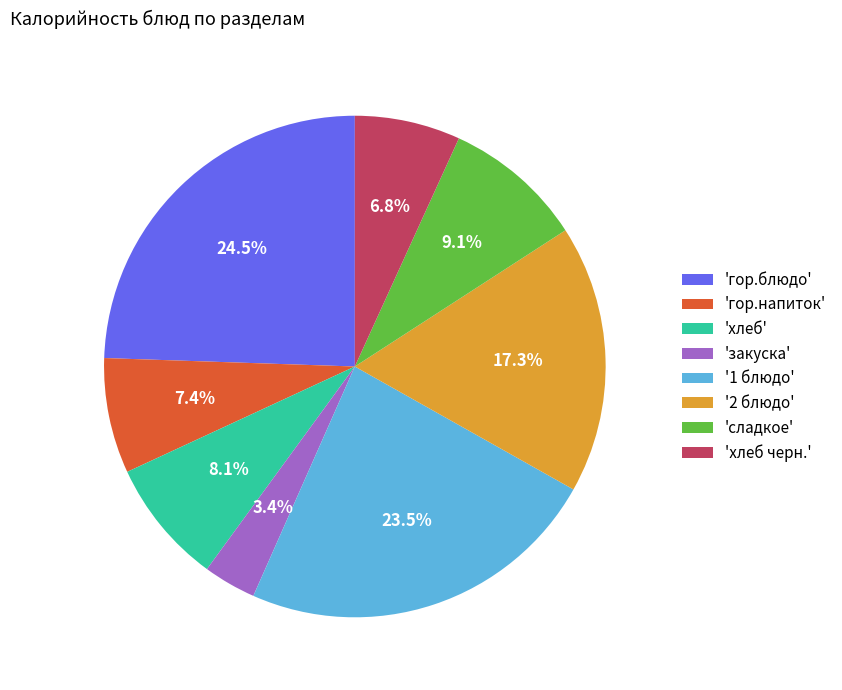

What percentage is NOT represented by 'закуска'?

96.6%